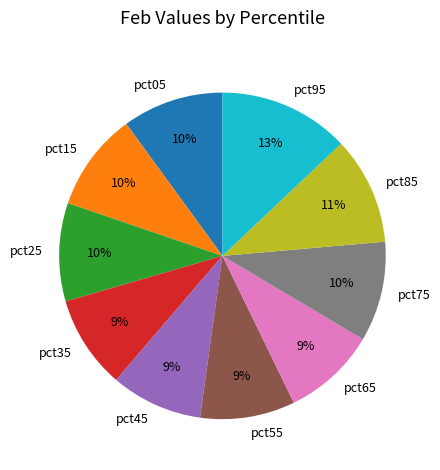

What percentage is the pct55 slice, to the nearest percent?

9%